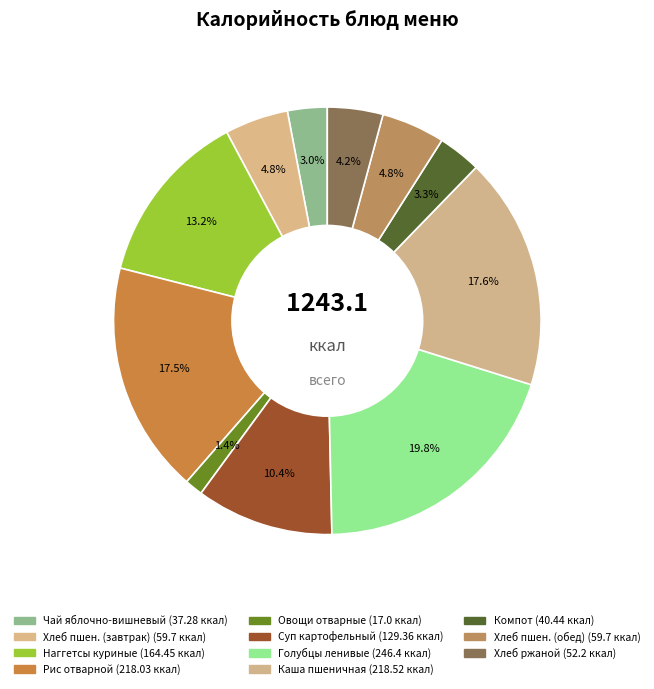

How many slices are in this pie chart?

11